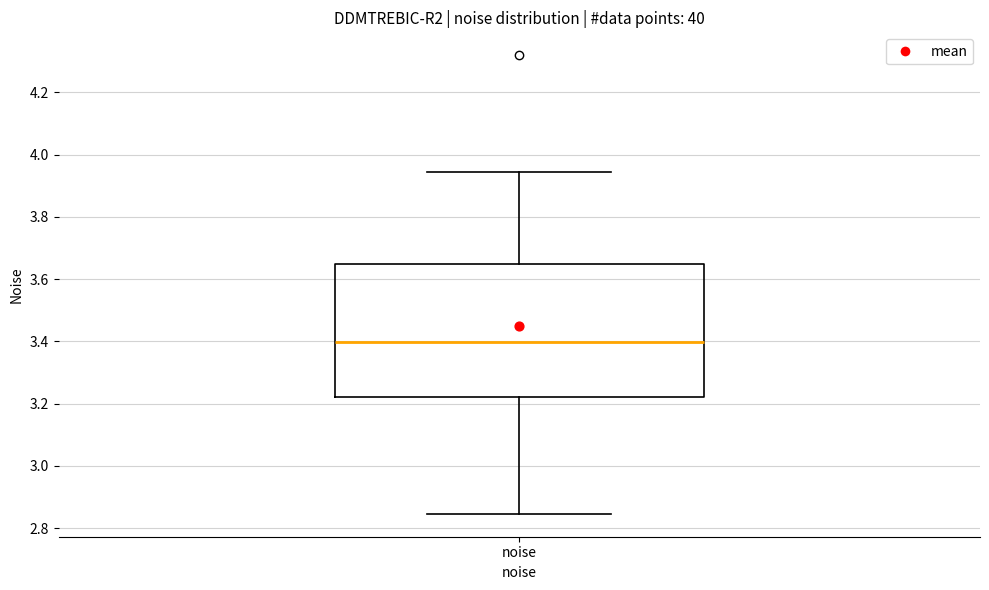

Read this box plot against the y-axis: the position of the median line, the range covered by the box, and the ends of both whiskers. The values are not printed on the chart, so give them approximately, as read against the axis.

median 3.40, box 3.22 to 3.64, whiskers 2.84 to 3.94